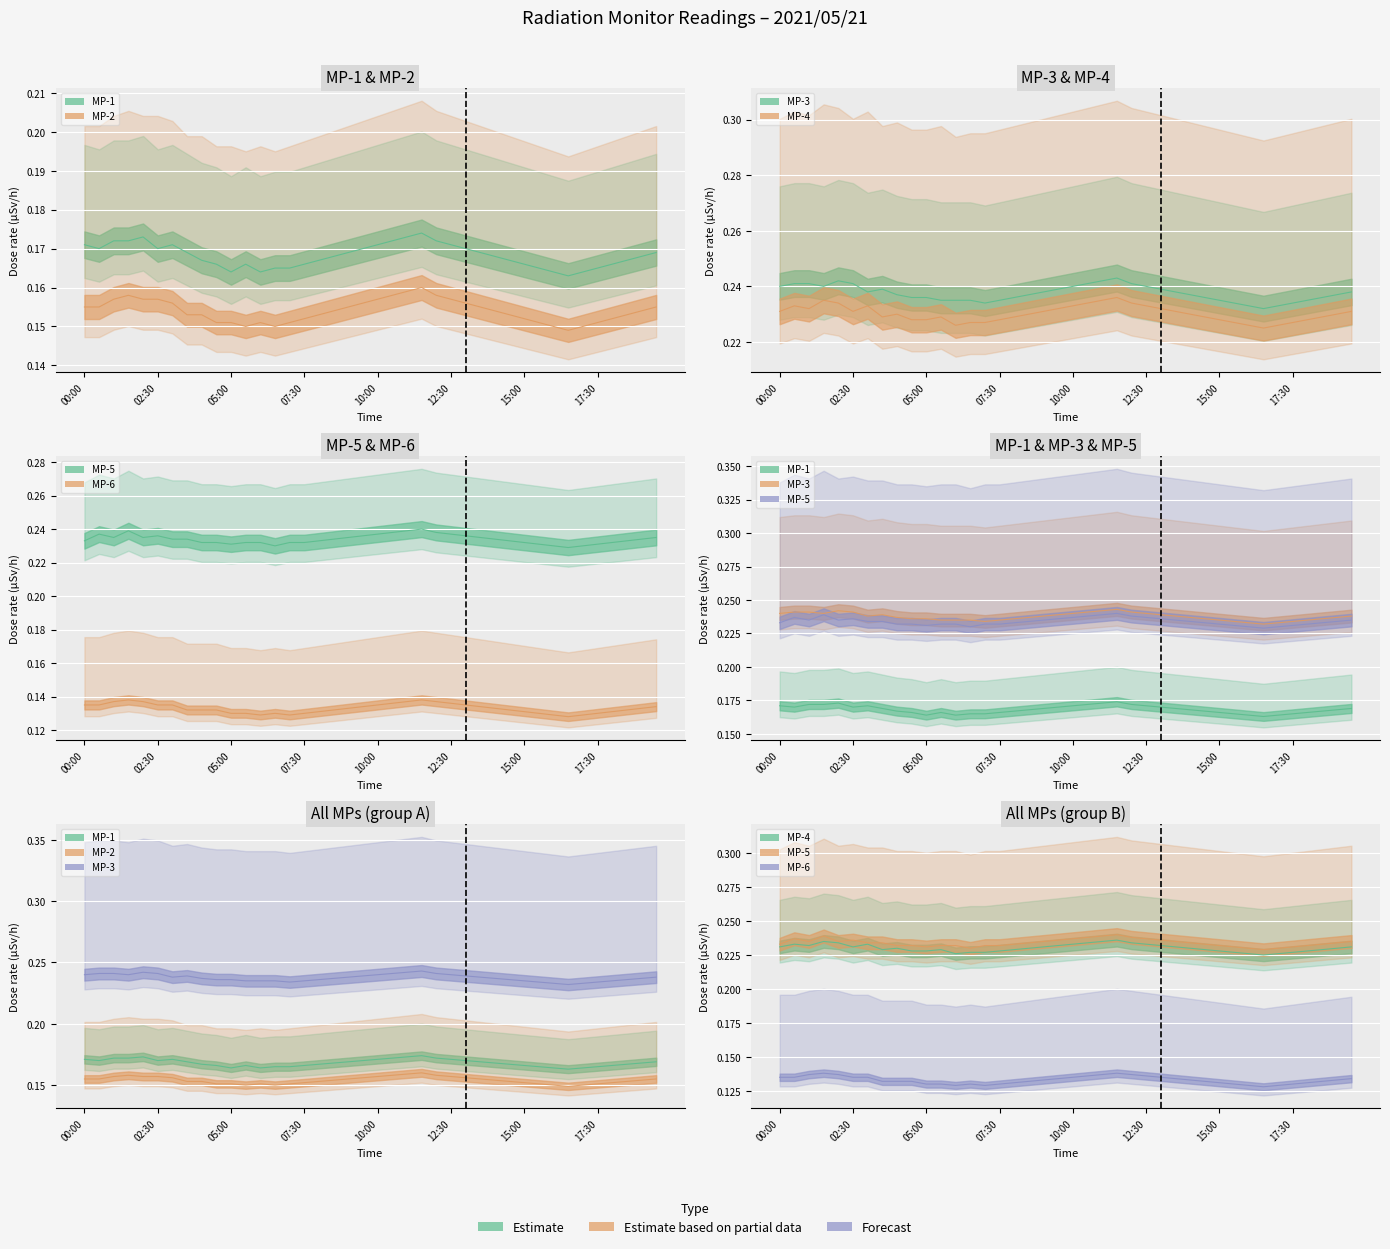

List the series in order of their peak value, lowest first.

MP-6, MP-2, MP-1, MP-4, MP-5, MP-3